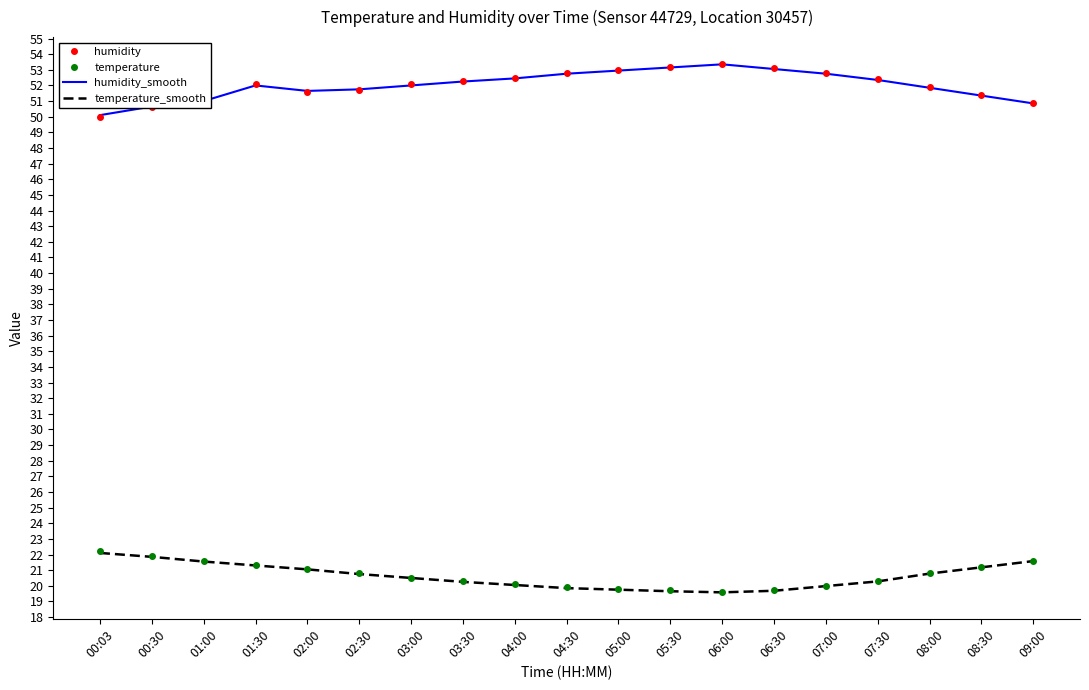

Is the value of humidity_smooth at 08:00 greater than the value of temperature at 07:00?

Yes